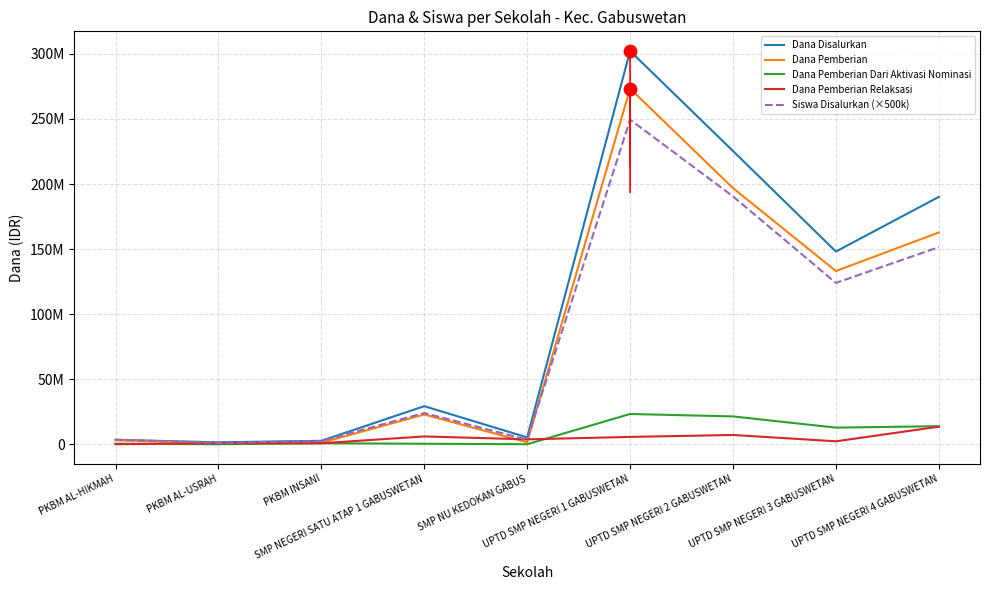

Which series has the largest total across all categories?

Dana Disalurkan